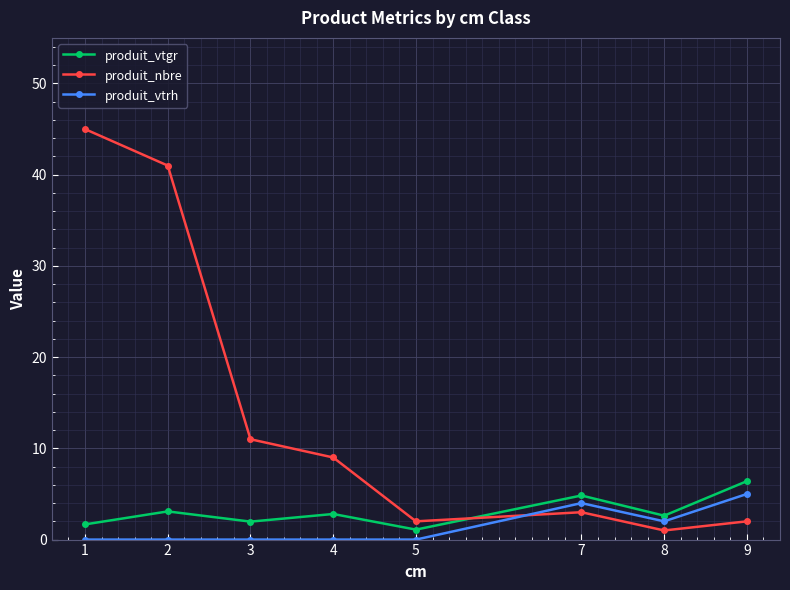

At which label does produit_vtgr reach its minimum?

5